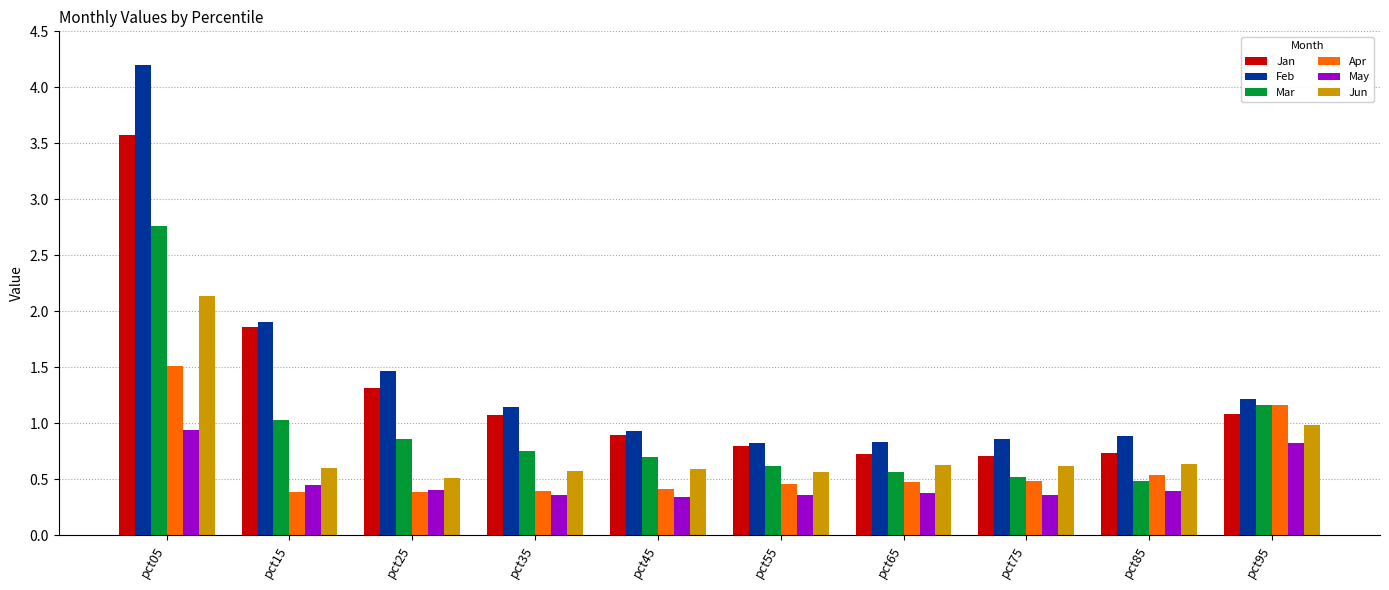

The May series shows 0.3 at pct15. True or false?

False